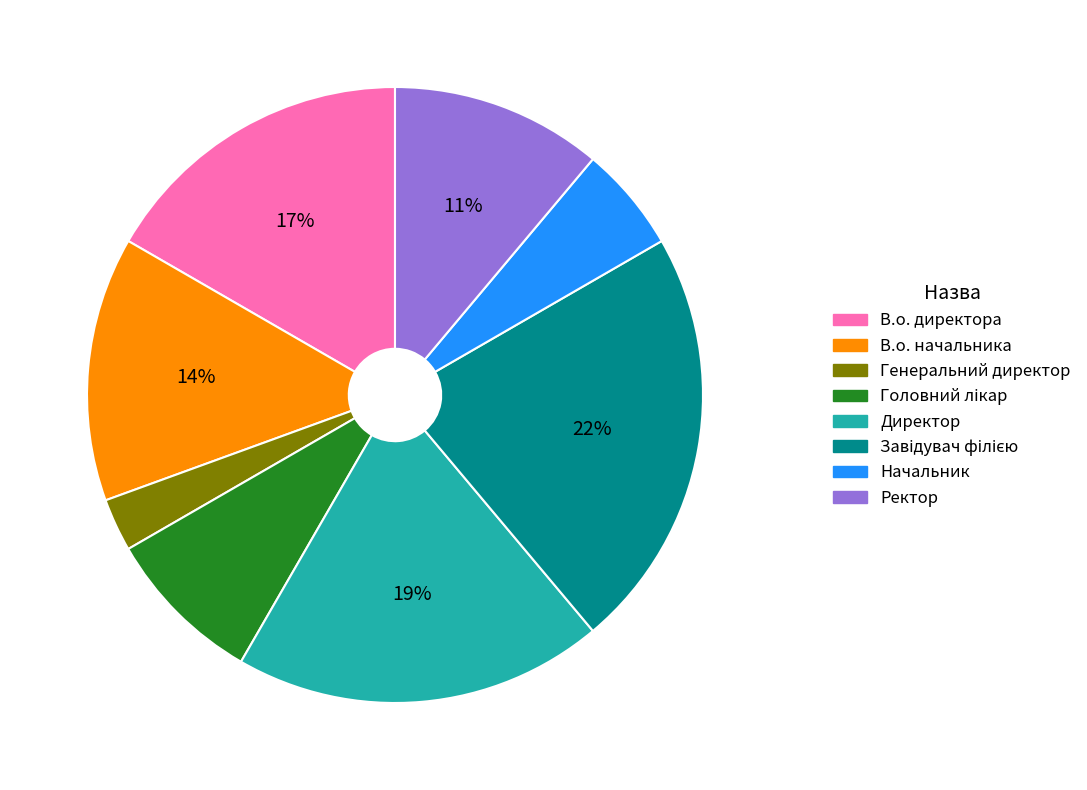

To the nearest percent, what is the difference between the В.о. начальника and Начальник slice percentages?

8%